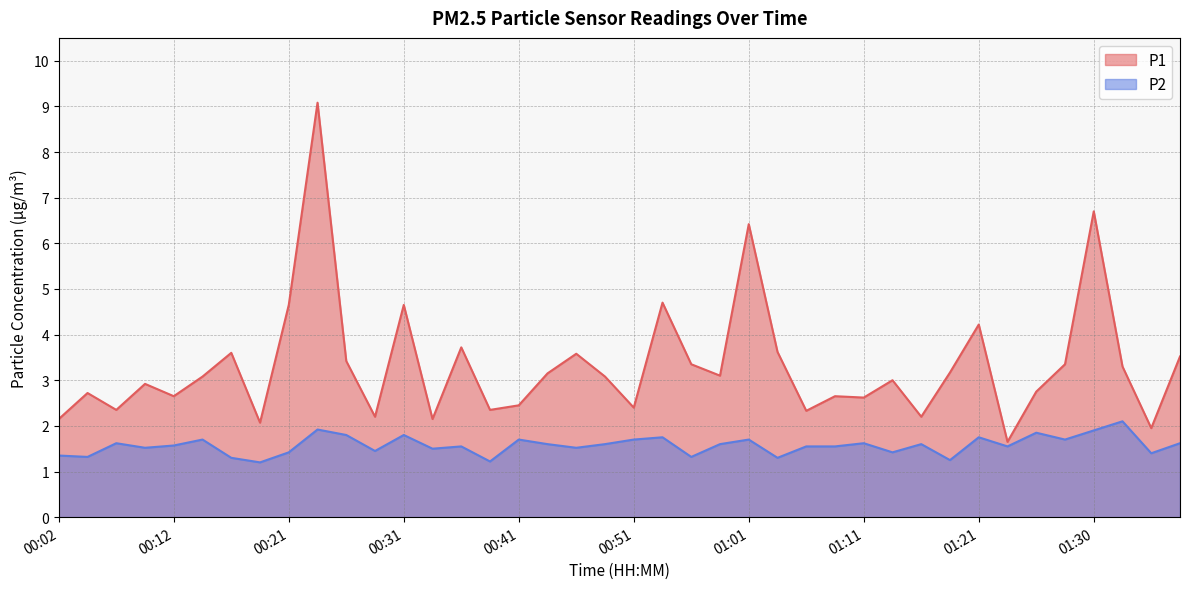

What is the smallest value displayed?

1.2